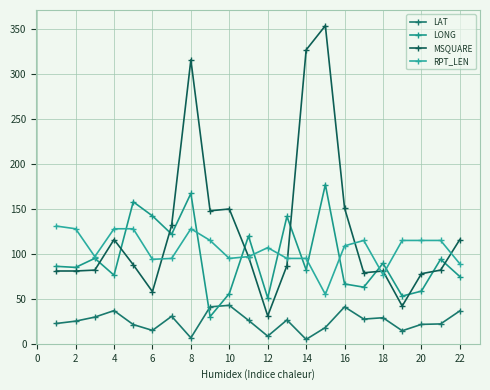

Is this an area chart (filled region under the line)?

No